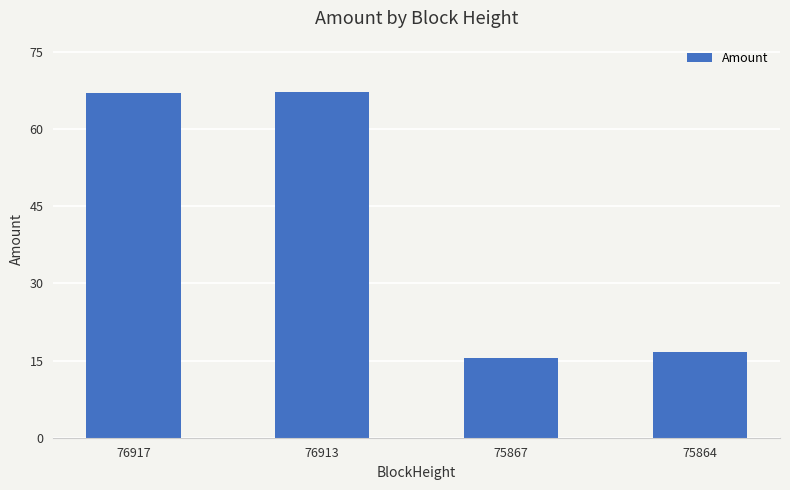

What is the smallest value displayed?

15.6